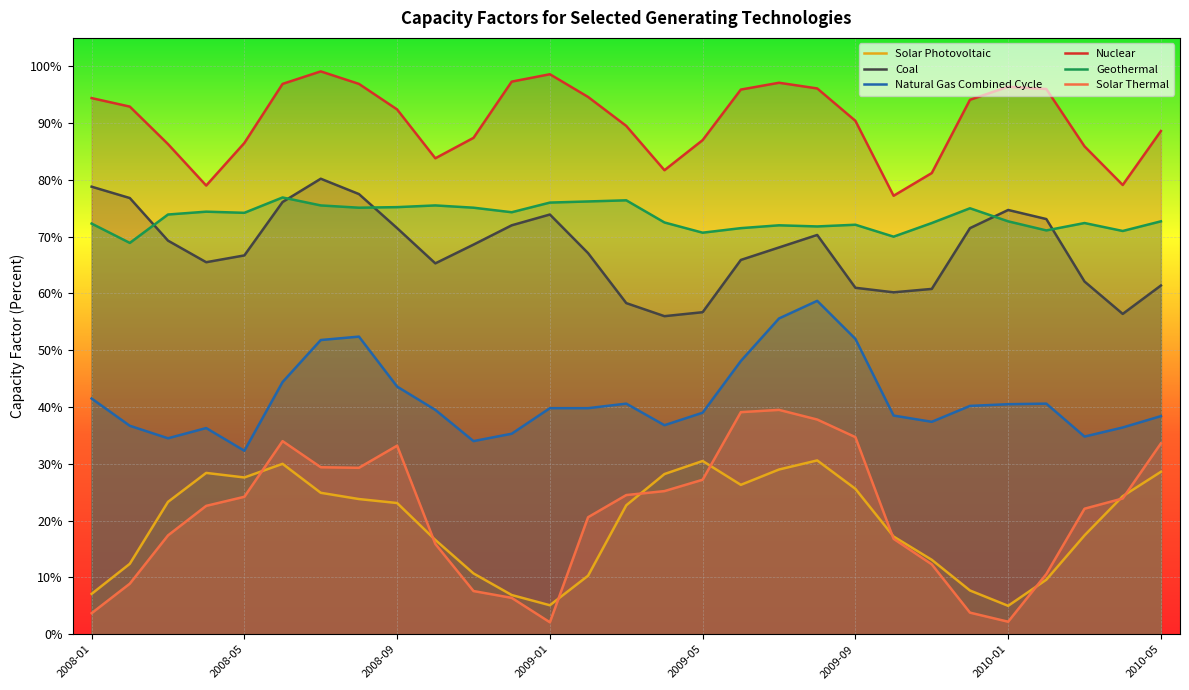

At which category does Solar Photovoltaic reach its first local peak?

2008-04